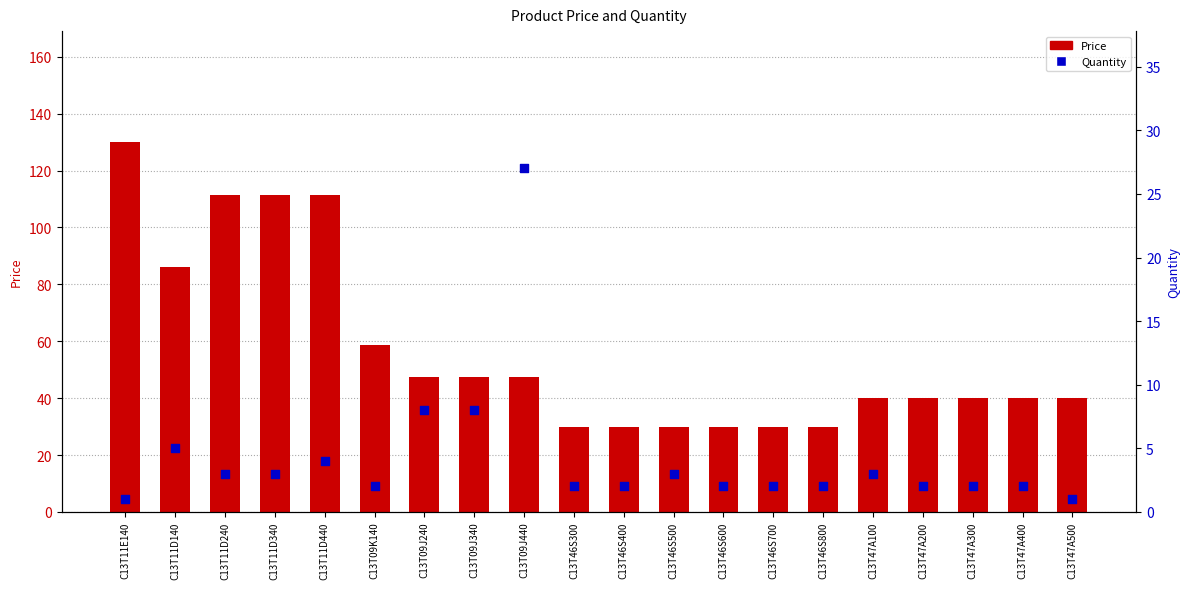

Is the value of Price at C13T47A500 greater than the value of Quantity at C13T46S600?

Yes